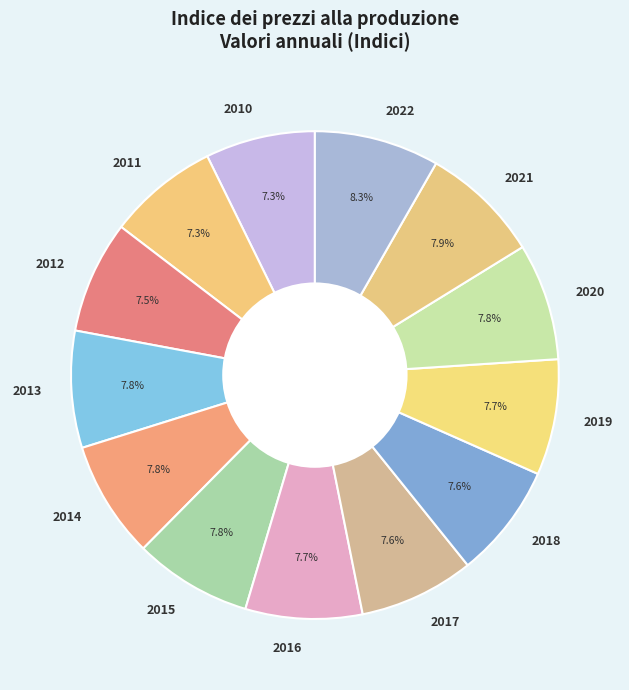

Is 2015 the majority of the pie?

No